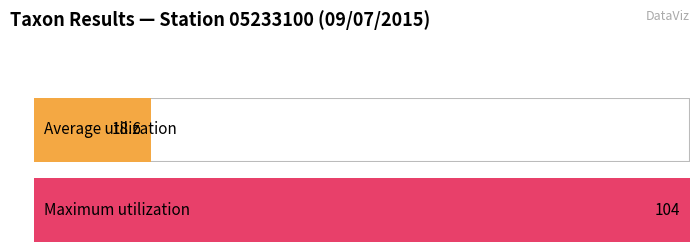

What is the average value?

19